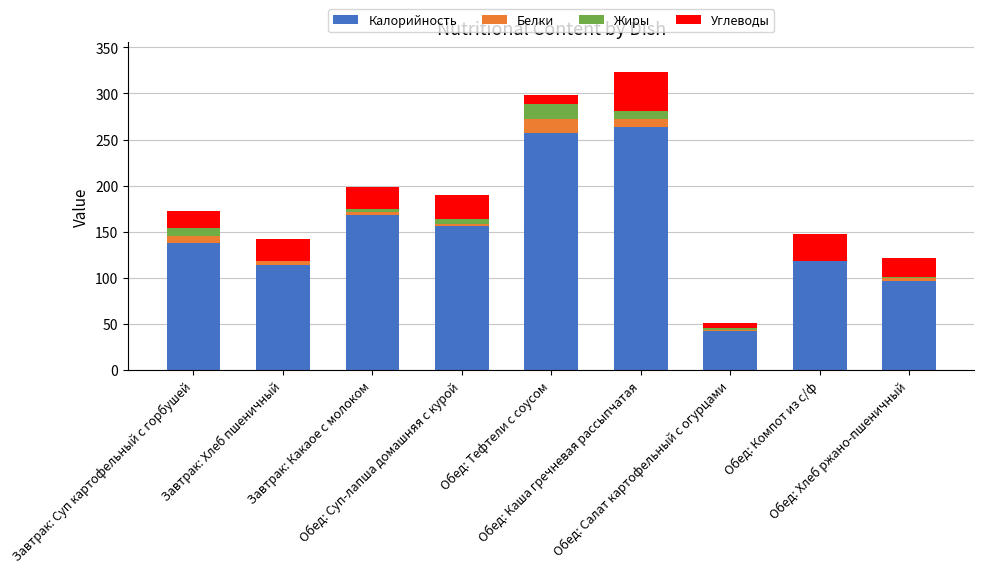

What is the maximum value for Калорийность?

263.8